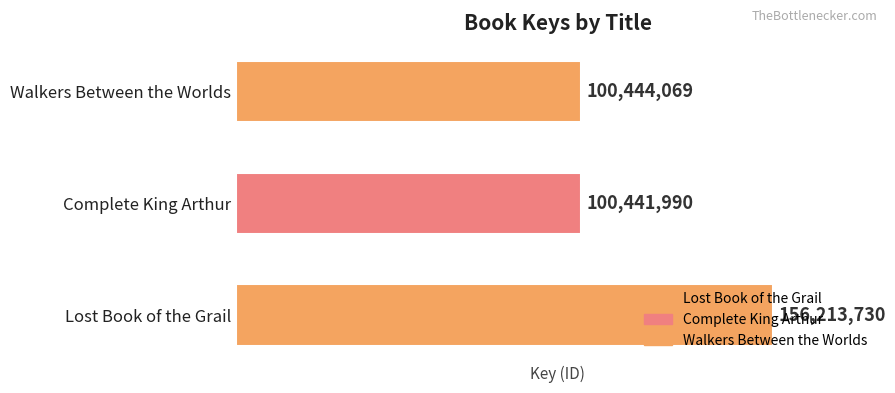

How many series are shown in this chart?

1